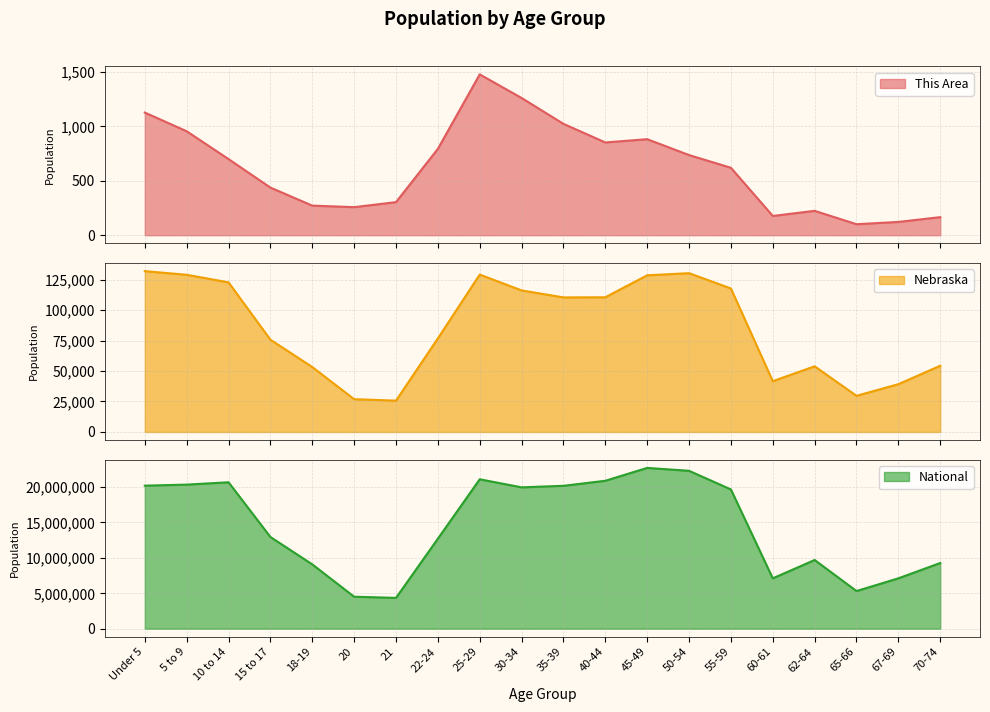

At which label does Nebraska reach its minimum?

21